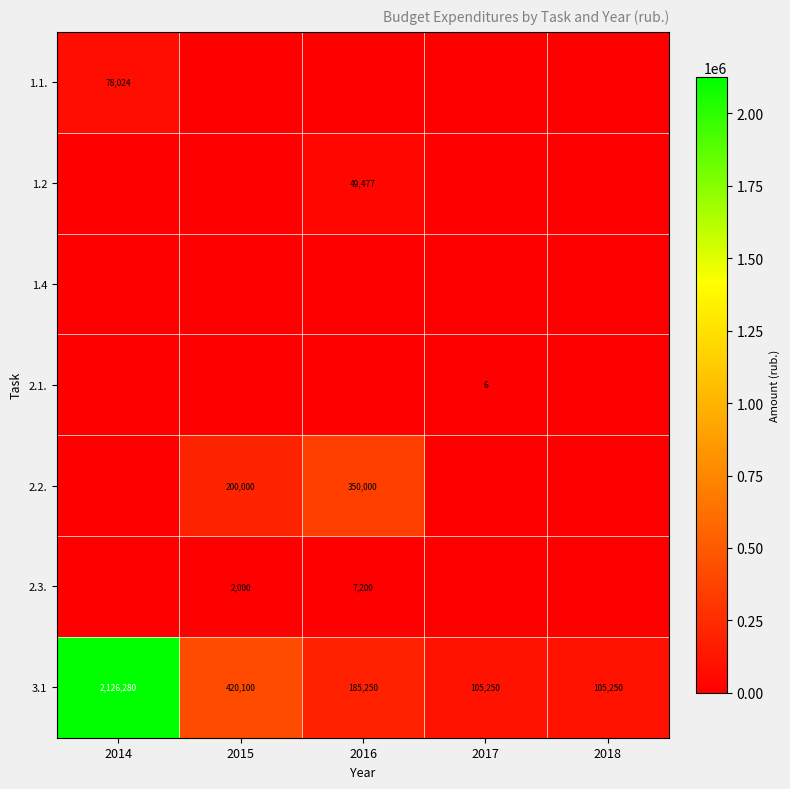

What is the difference between the second highest and minimum values in the 3.1 series?

314850